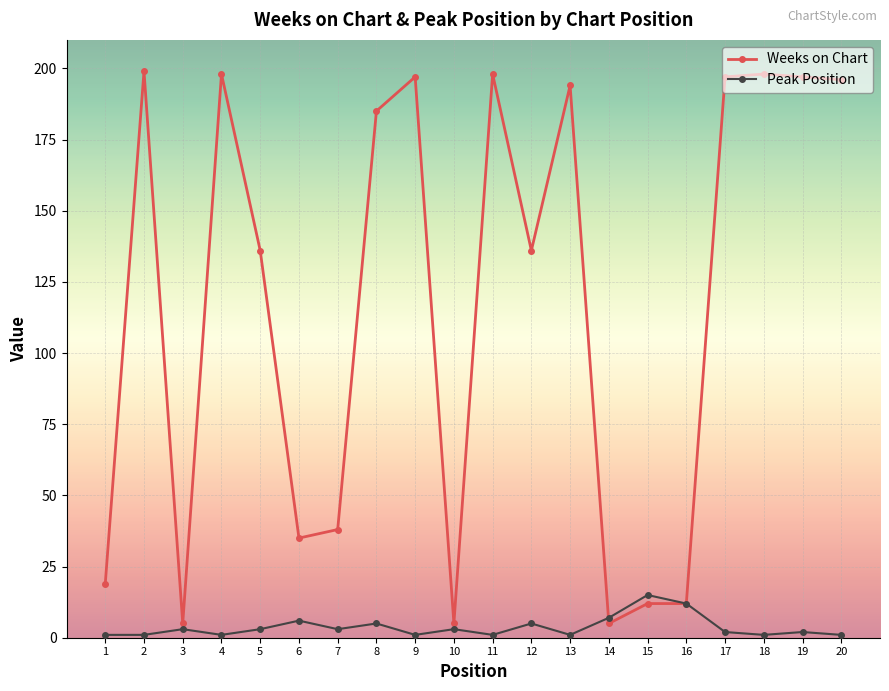

Between which two adjacent categories do Peak Position and Weeks on Chart first intersect?

13 and 14